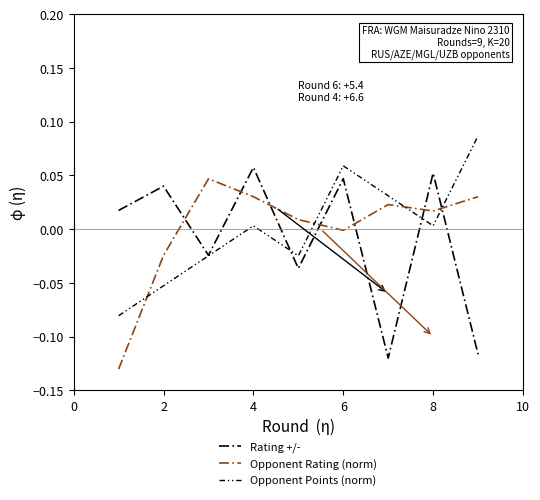

True or false: Opponent Points (norm) has more than 2 points higher than both neighbors.

False